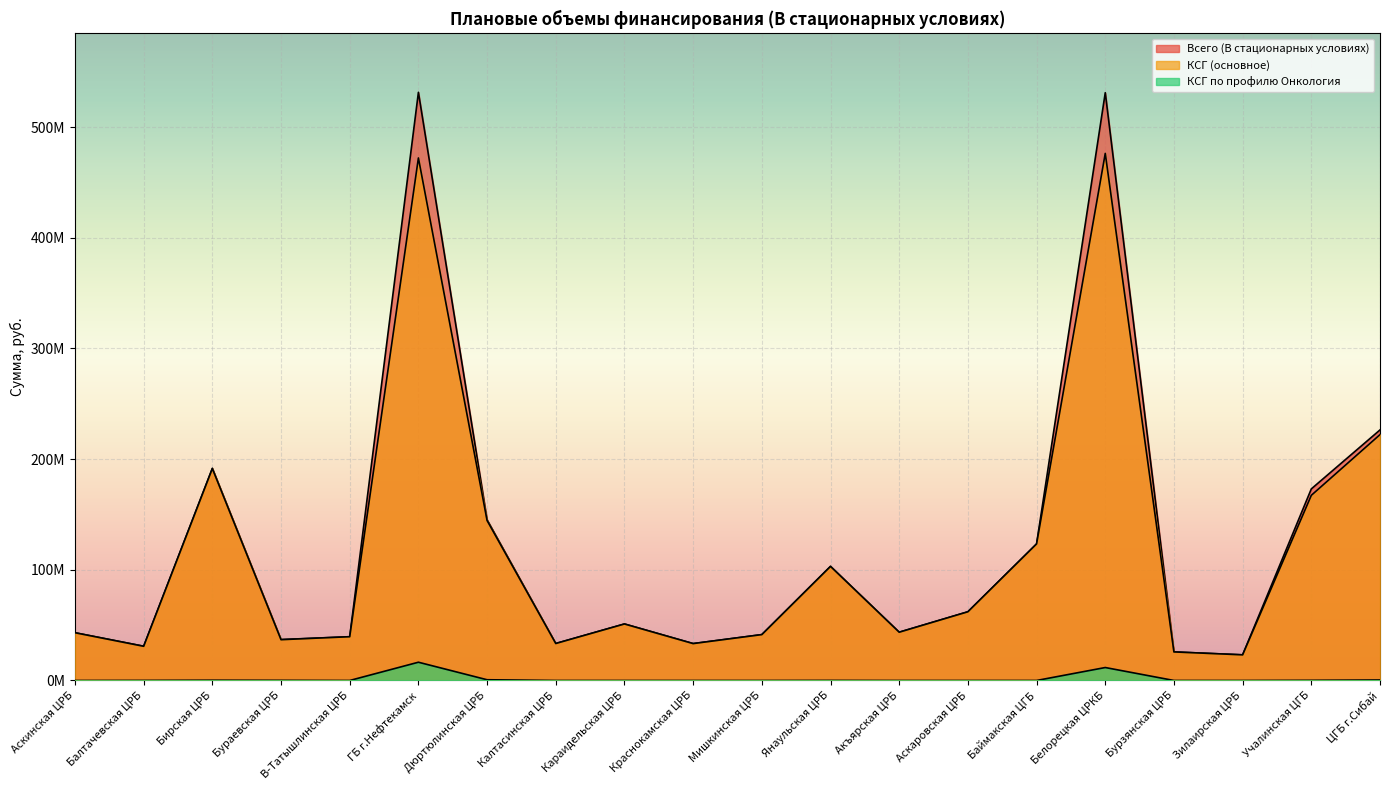

How many distinct data groups are displayed?

3